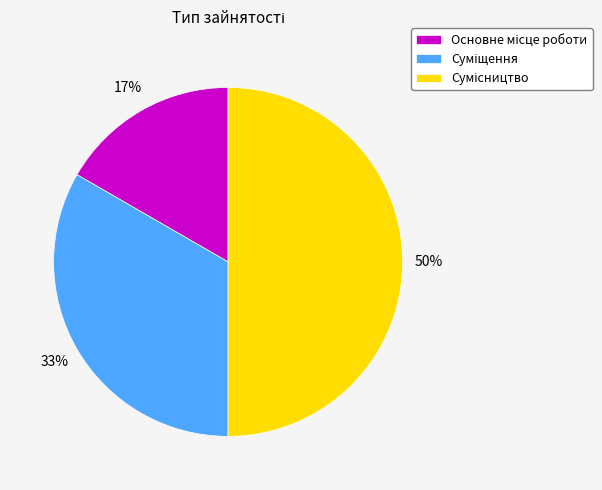

To the nearest percent, what is the difference between the largest and smallest slice percentages?

33%